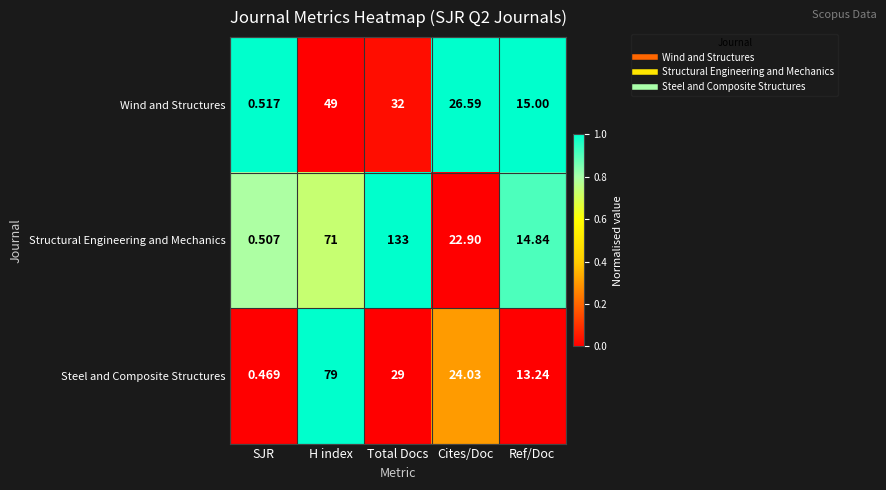

How many categories are shown in the chart?

5